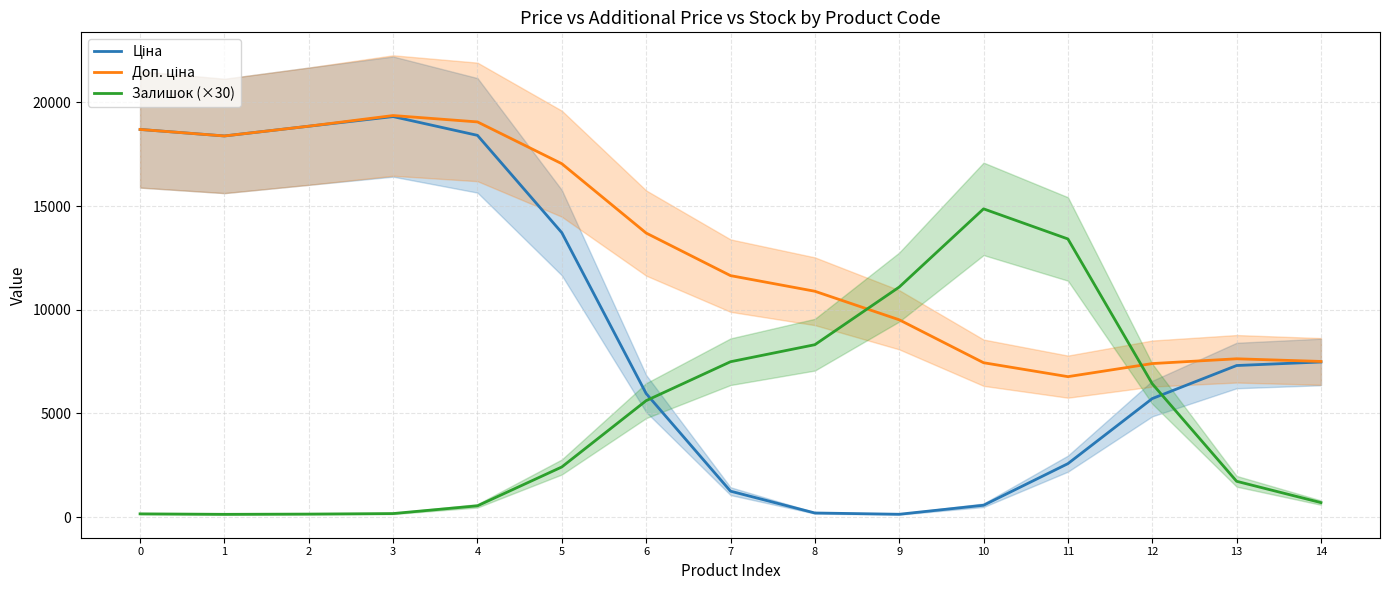

True or false: Ціна and Залишок (×30) cross at least once.

True